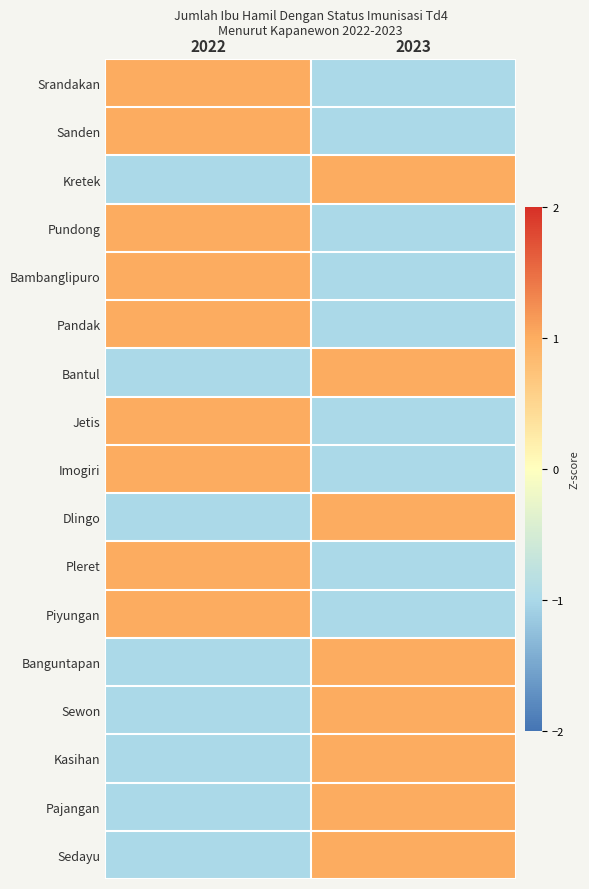

What is the smallest value displayed?

-1